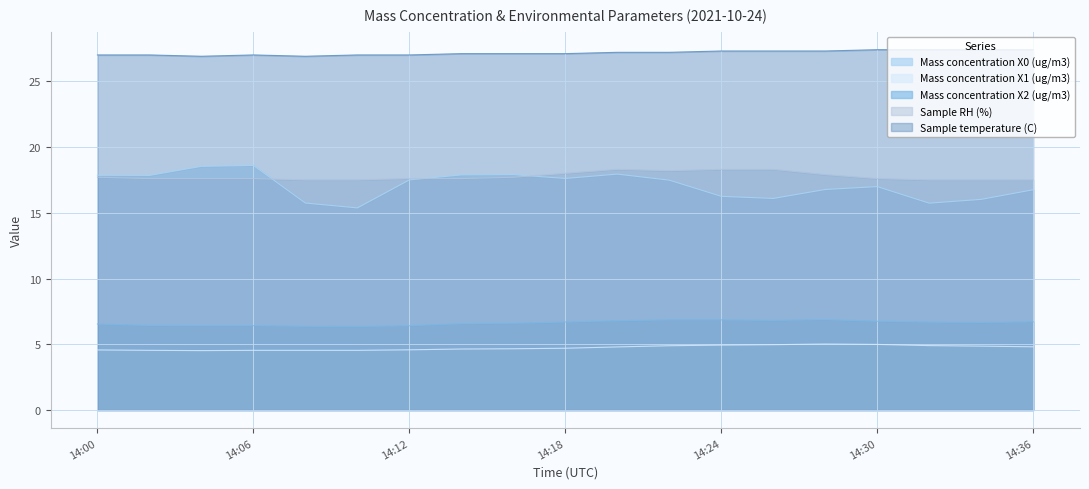

Is it true that Sample RH (%) equals 23.2 at 14:36?

False